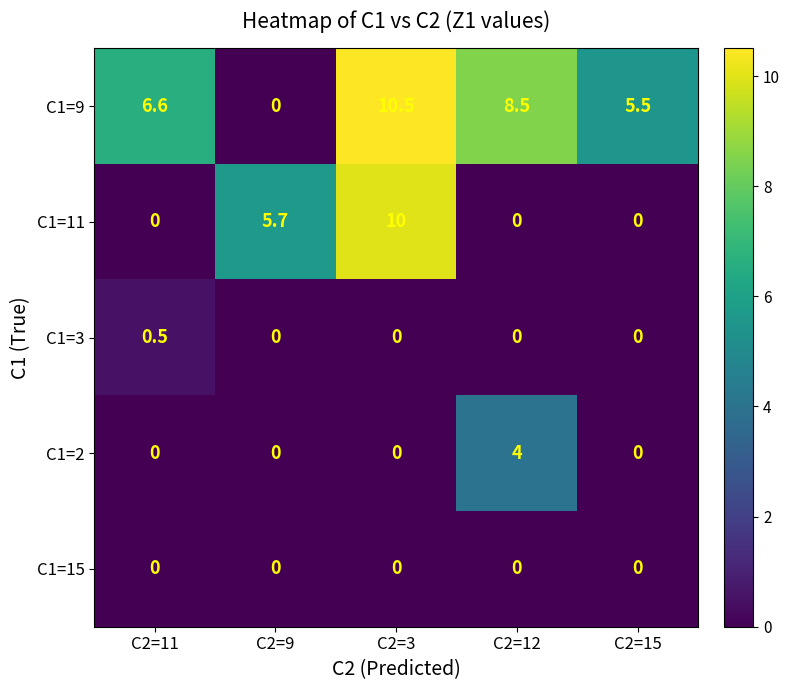

Reading right to left, transcribe all the data shown in this chart.

C1=9: 5.5	8.5	10.5	0.0	6.6
C1=11: 0.0	0.0	10.0	5.7	0.0
C1=3: 0.0	0.0	0.0	0.0	0.5
C1=2: 0.0	4.0	0.0	0.0	0.0
C1=15: 0.0	0.0	0.0	0.0	0.0